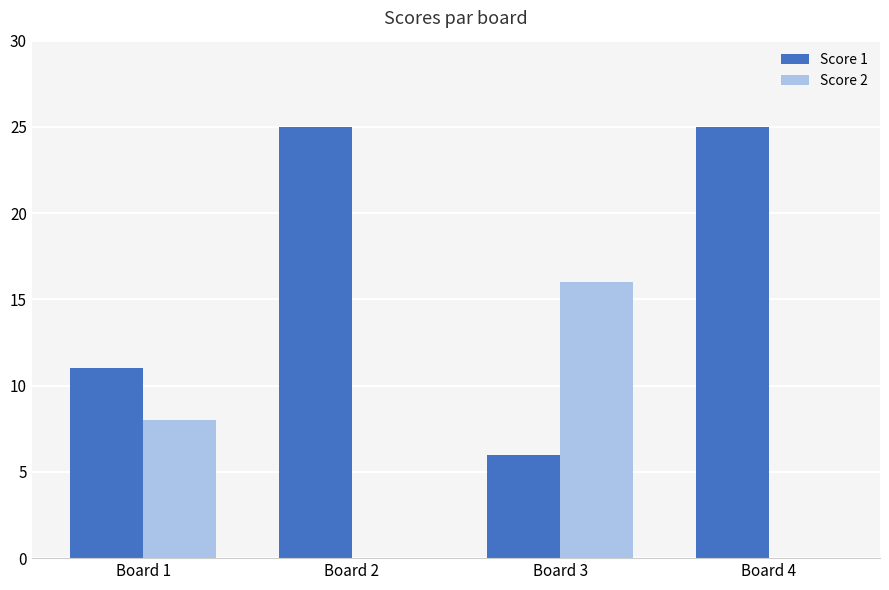

Reading left to right, extract all data points from this chart.

Score 1: 11	25	6	25
Score 2: 8	0	16	0